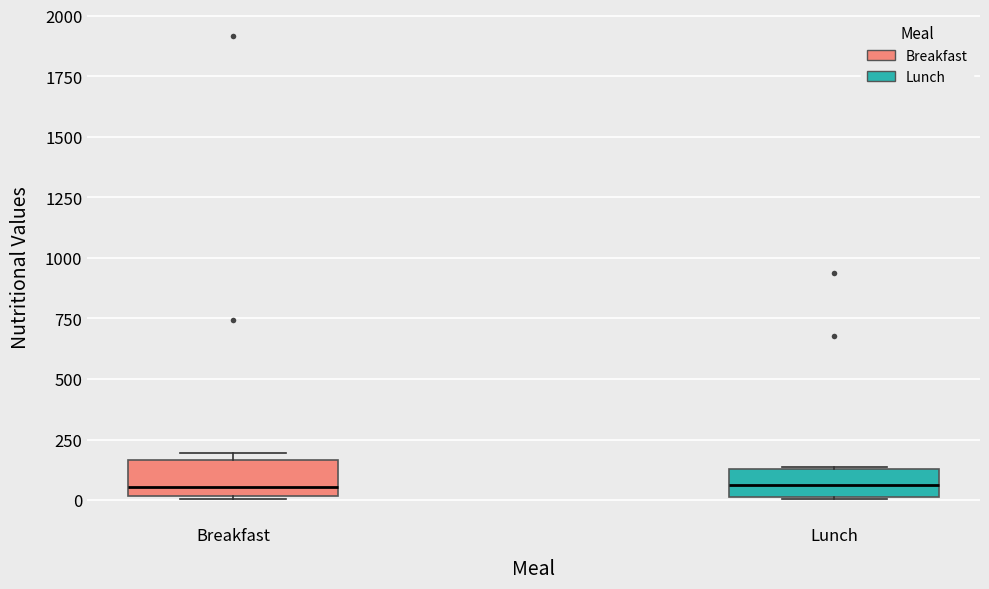

Reading left to right, read every box against the y-axis: the position of its median line, the range the box covers, and the ends of its whiskers. The values are not printed on the chart, so give them approximately, as read against the axis.

Breakfast: median 50, box 0 to 150, whiskers 0 to 200
Lunch: median 50, box 0 to 150, whiskers 0 to 150